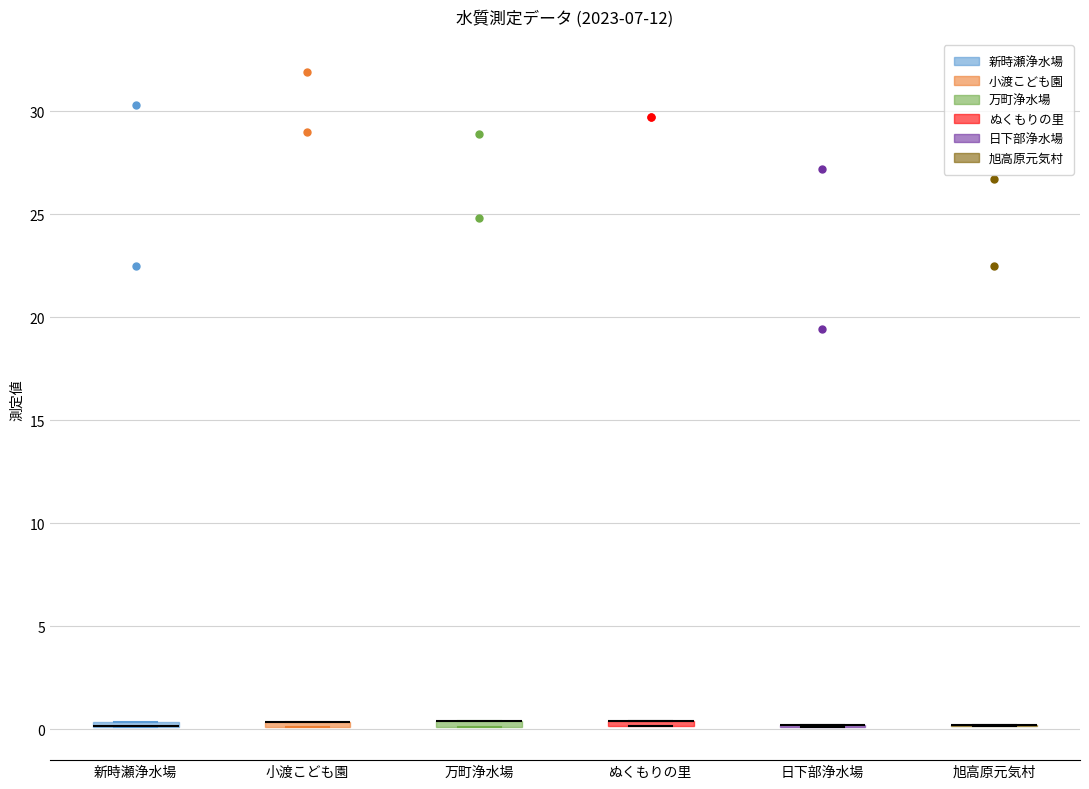

Where is the upper edge of the box for 新時瀬浄水場 on the y-axis? The values are not printed on the chart, so give them approximately, as read against the axis.

0.5